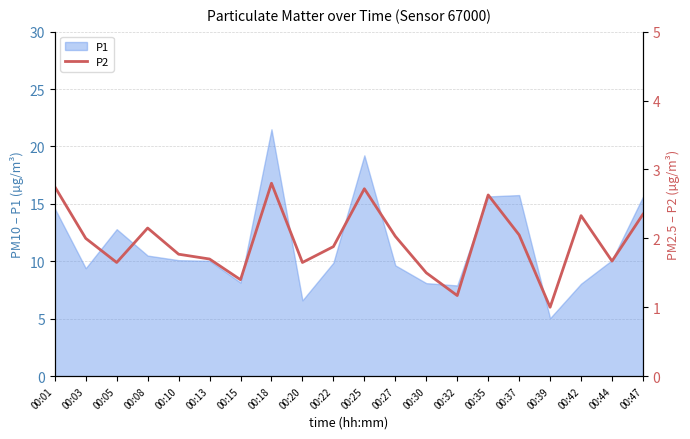

Between 00:22 and 00:44, which is larger?

00:22